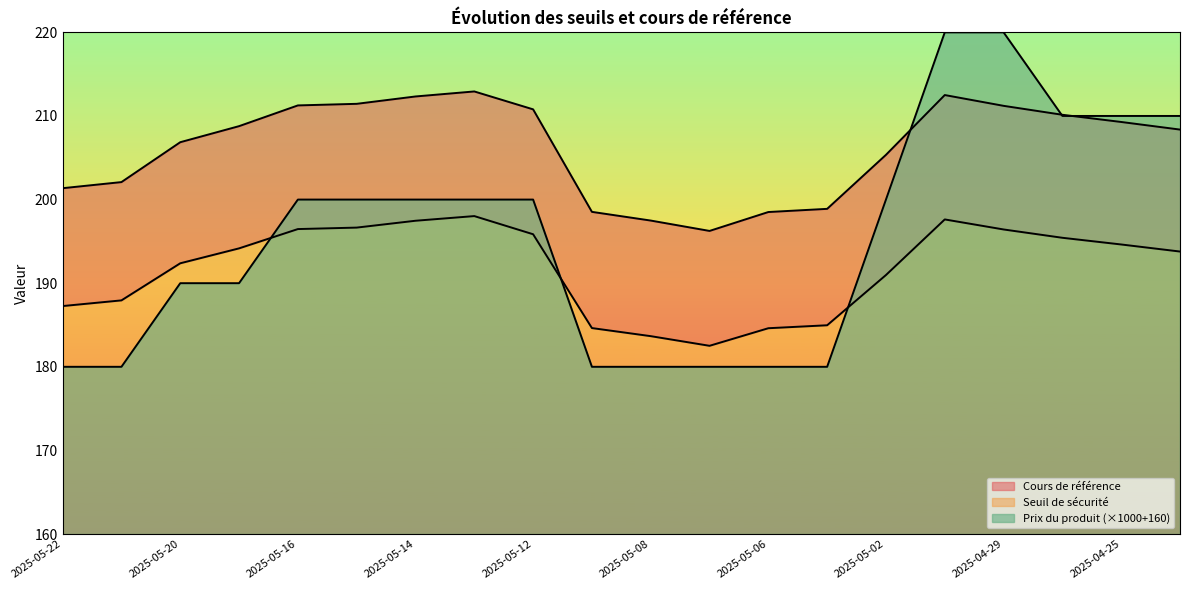

What is the maximum value shown in the chart?

220.0